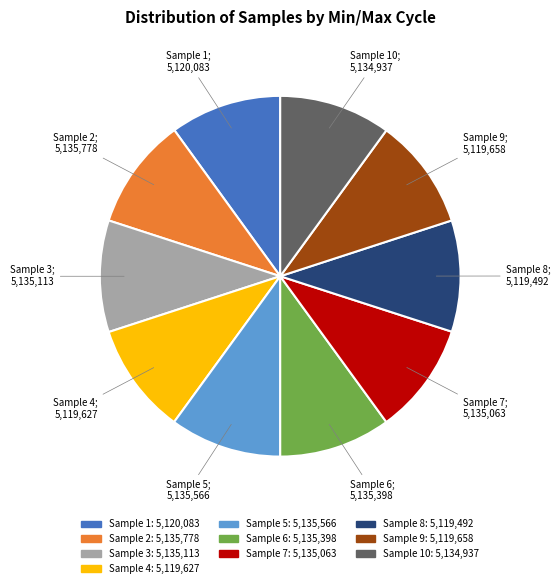

How many segments does this pie chart have?

10